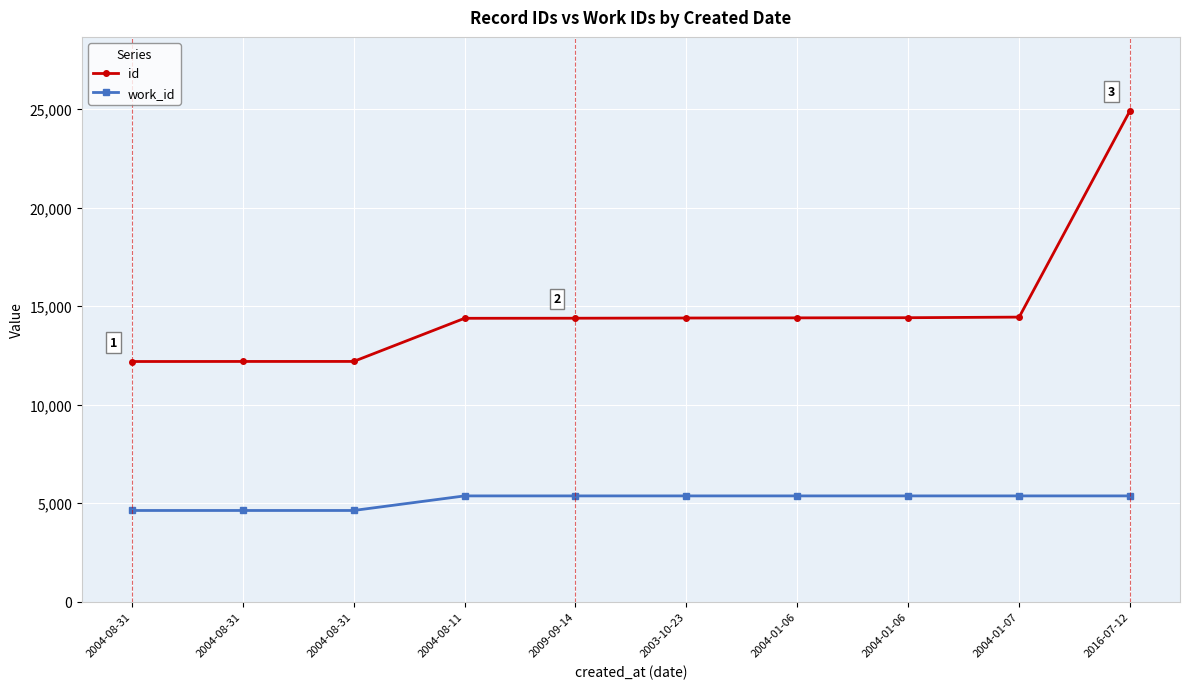

Reading left to right, extract all data points from this chart.

id: 2004-08-31=12188	2004-08-31=12191	2004-08-31=12192	2004-08-11=14382	2009-09-14=14386	2003-10-23=14396	2004-01-06=14404	2004-01-06=14412	2004-01-07=14442	2016-07-12=24928
work_id: 2004-08-31=4626	2004-08-31=4626	2004-08-31=4626	2004-08-11=5366	2009-09-14=5366	2003-10-23=5366	2004-01-06=5366	2004-01-06=5366	2004-01-07=5366	2016-07-12=5366